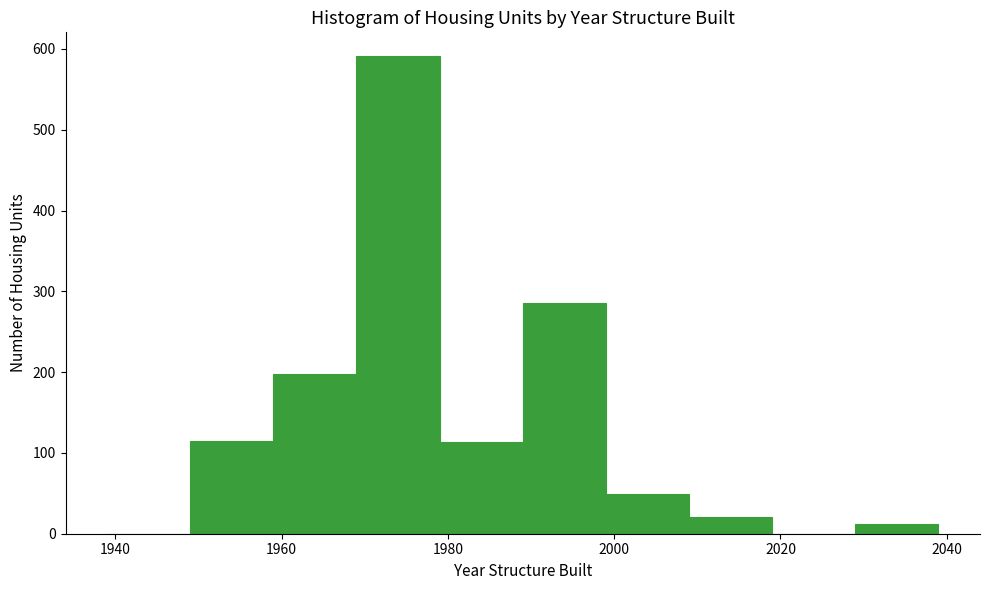

How tall is the bar that spans 1999 to 2009 on the x-axis? Neither the bar edges nor the heights are printed on the chart, so give them approximately, as read against the axes.

50